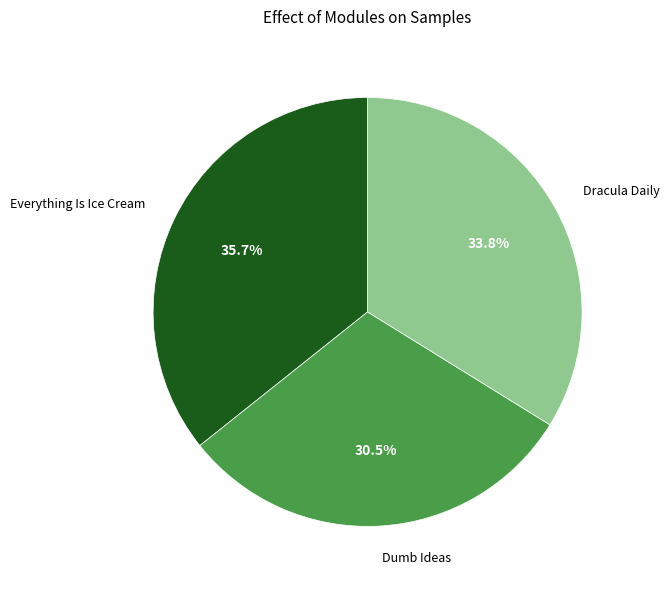

Rank the categories by value from lowest to highest.

Dumb Ideas, Dracula Daily, Everything Is Ice Cream